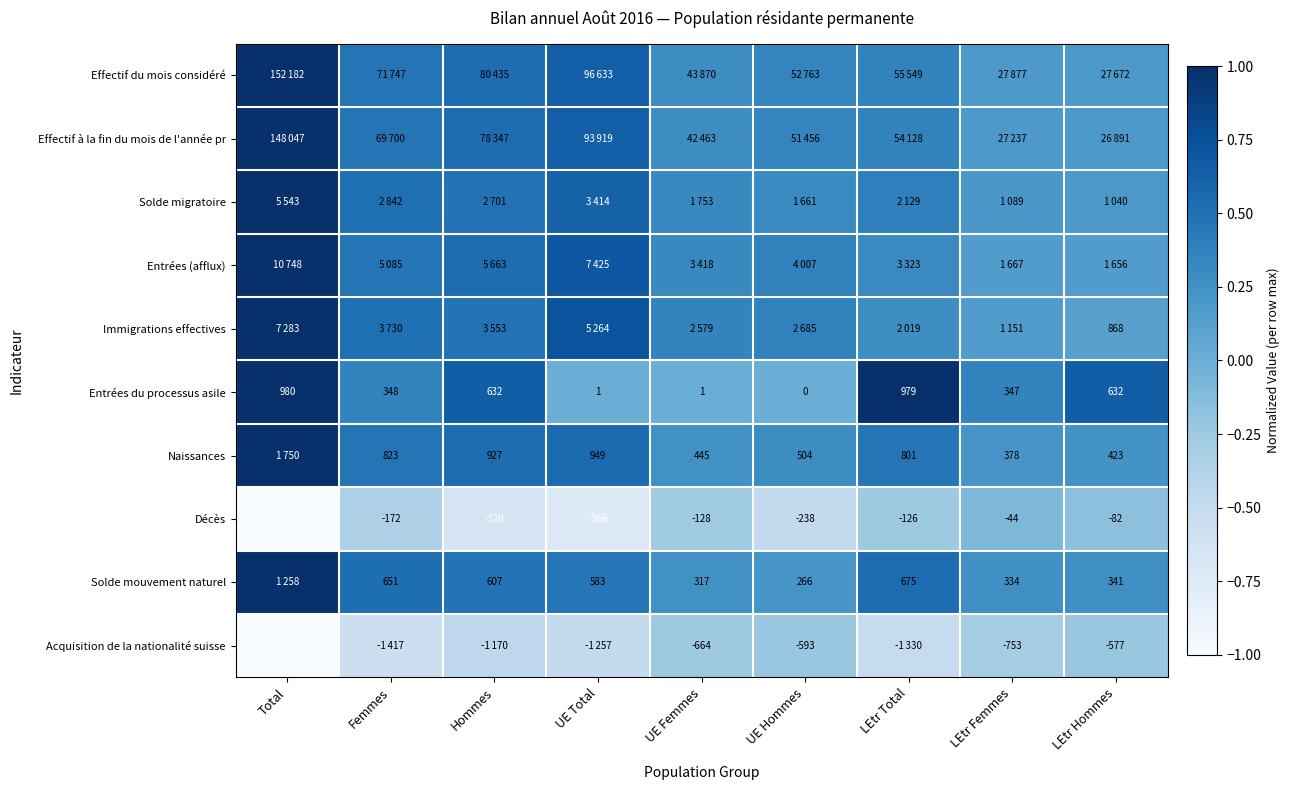

At which label does Décès reach its minimum?

Total